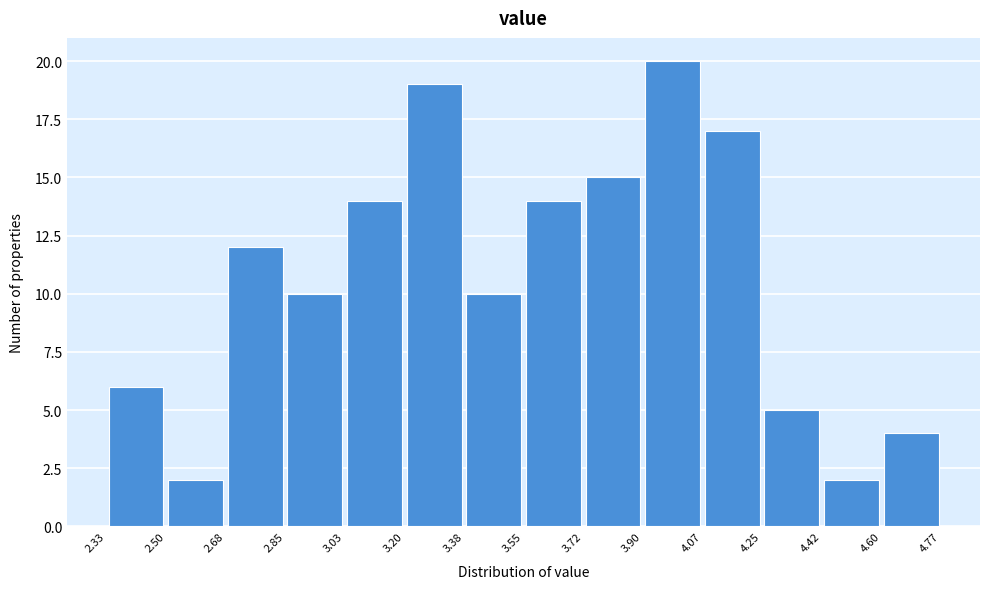

Reading left to right, list every bar in this chart as the range it spans on the x-axis followed by its height. The values are not printed on the chart, so give them approximately, as read against the axis.

2.33 to 2.50: 6
2.50 to 2.68: 2
2.68 to 2.85: 12
2.85 to 3.03: 10
3.03 to 3.20: 14
3.20 to 3.38: 19
3.38 to 3.55: 10
3.55 to 3.72: 14
3.72 to 3.90: 15
3.90 to 4.07: 20
4.07 to 4.25: 17
4.25 to 4.42: 5
4.42 to 4.60: 2
4.60 to 4.77: 4